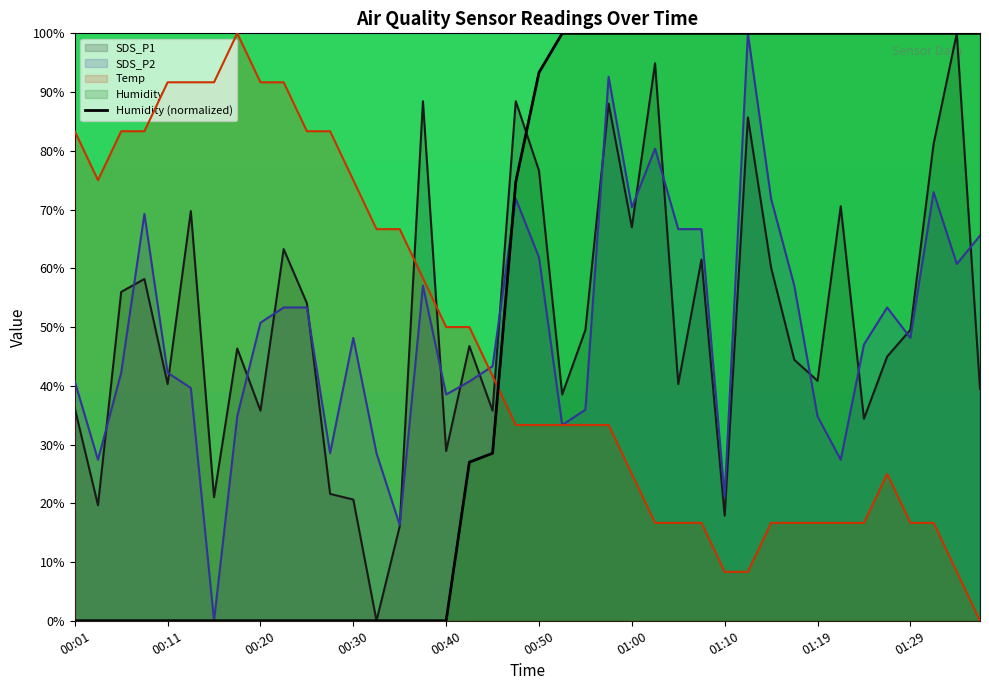

What is the sum of all SDS_P1 values?

2032.6